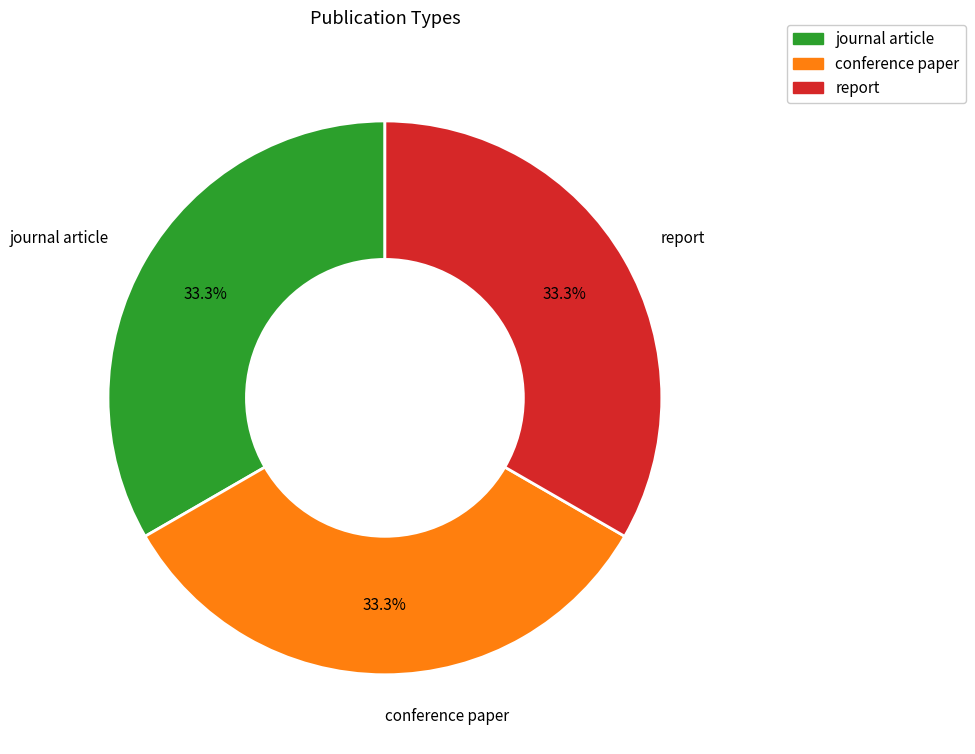

Does report represent more than half of the total?

No